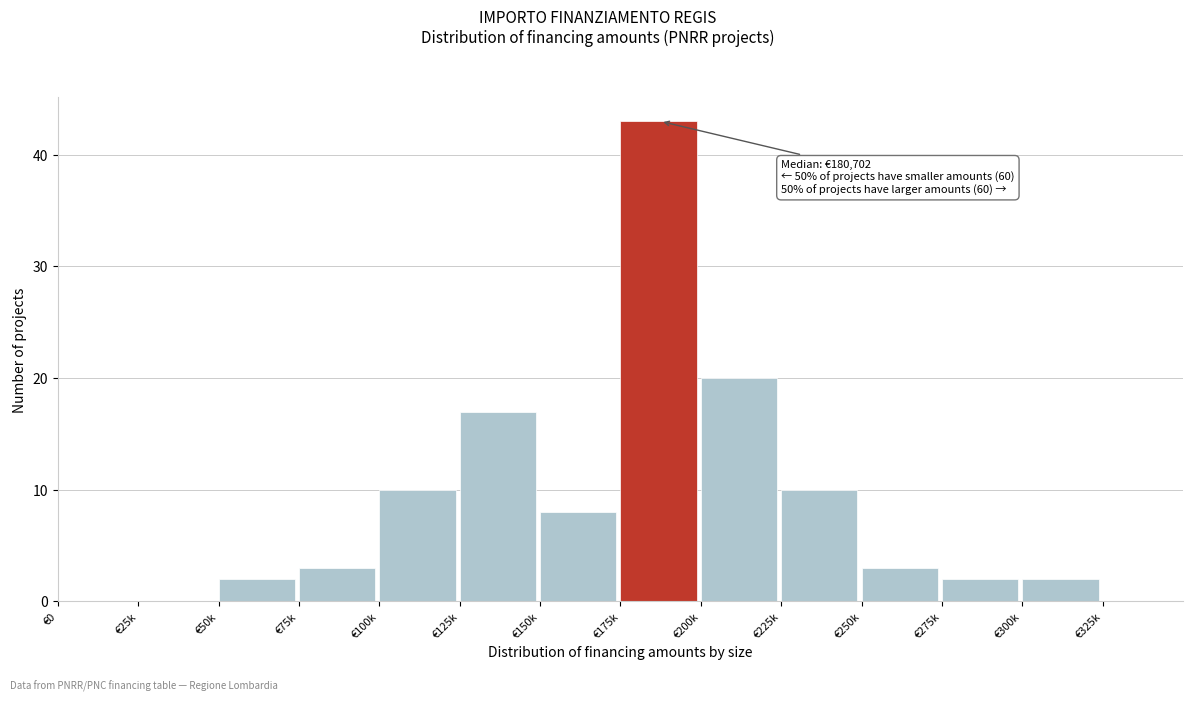

Reading right to left, transcribe all the data shown in this chart.

€325k=0	€300k=2	€275k=2	€250k=3	€225k=10	€200k=20	€175k=43	€150k=8	€125k=17	€100k=10	€75k=3	€50k=2	€25k=0	€0=0